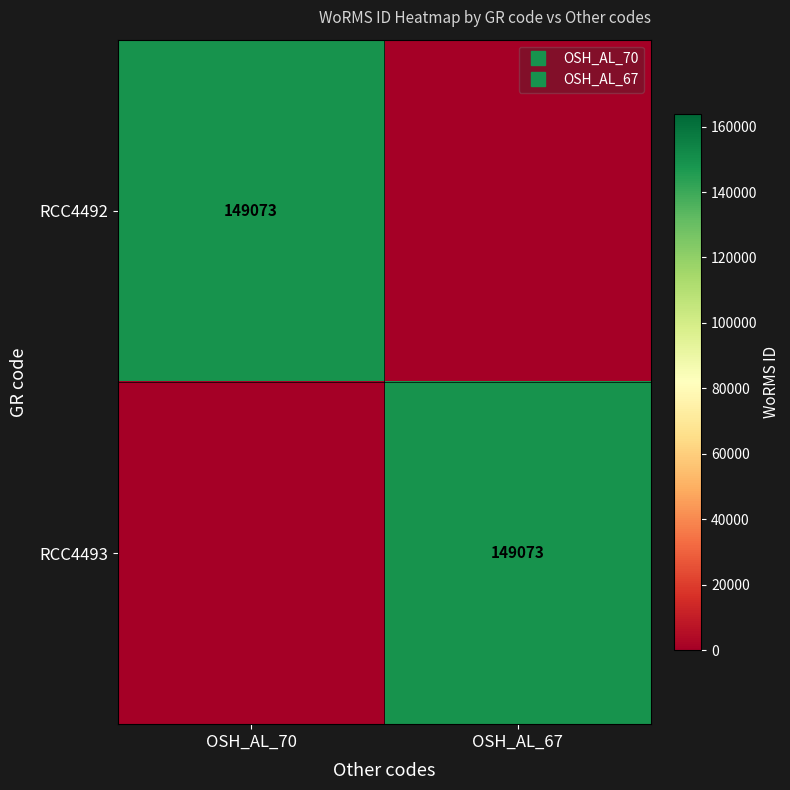

Rank the series at OSH_AL_67 from highest to lowest value.

RCC4493, RCC4492